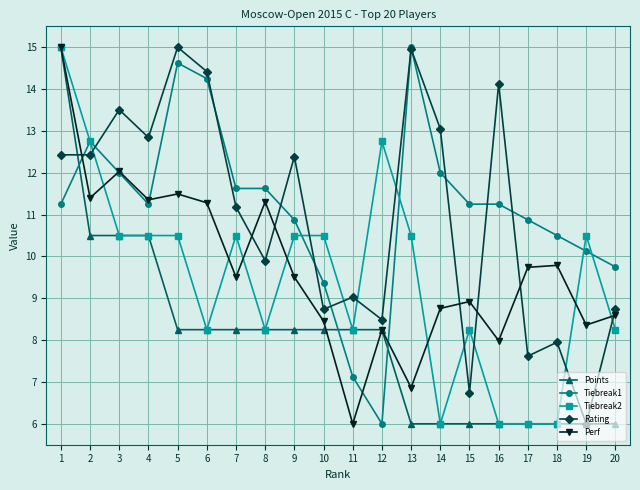

Where do Tiebreak1 and Points first cross each other?

1 and 2